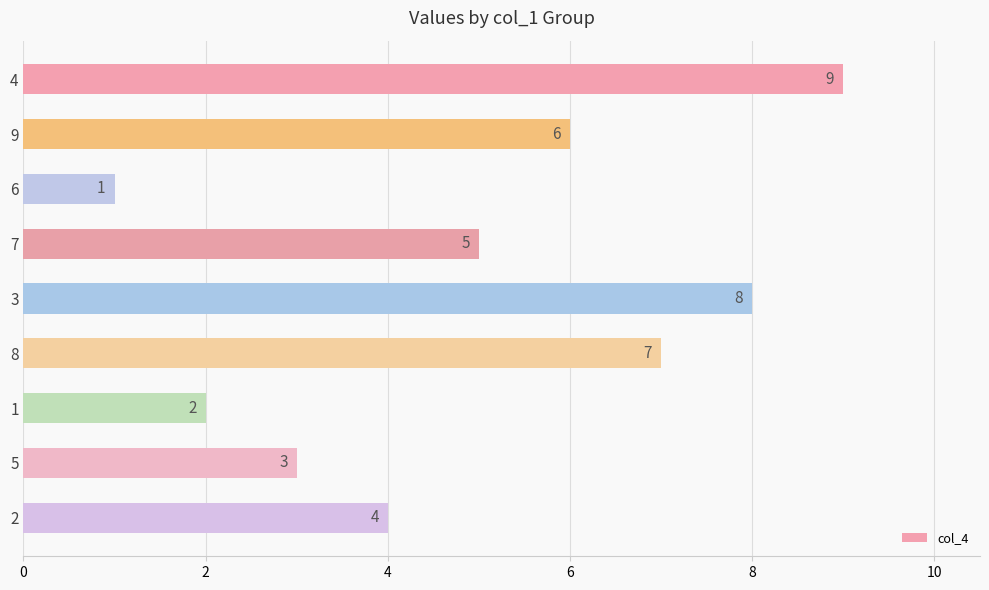

What position from the bottom is 5?

2